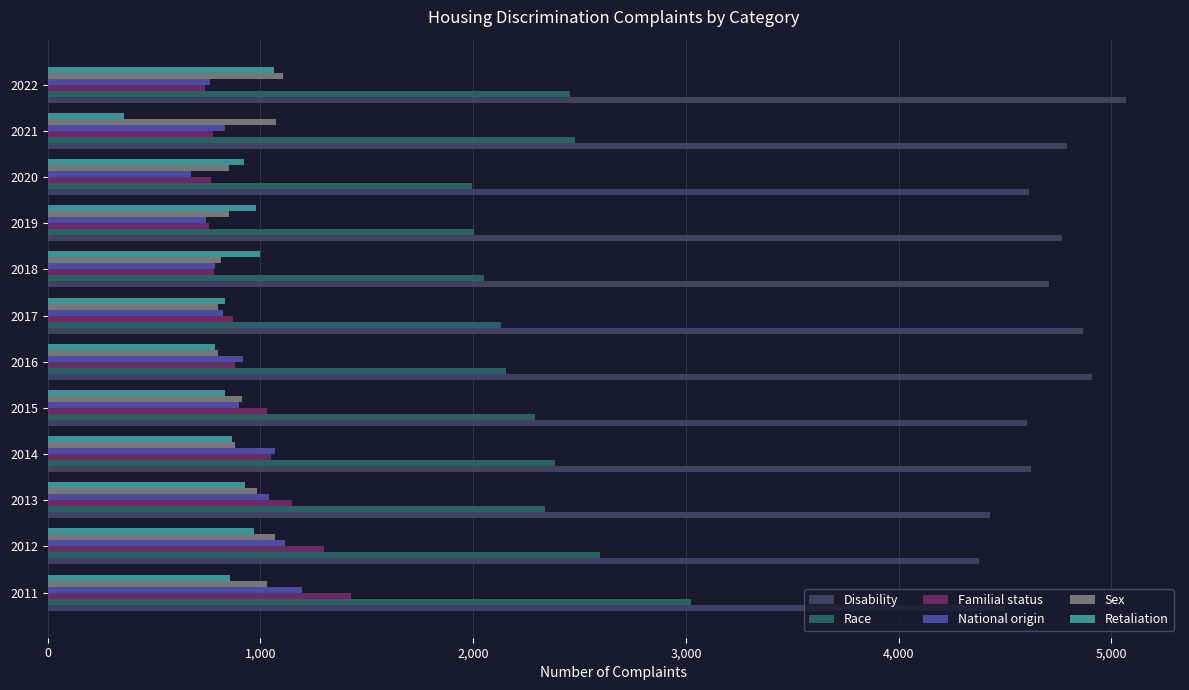

Which series has the widest spread of values?

Race